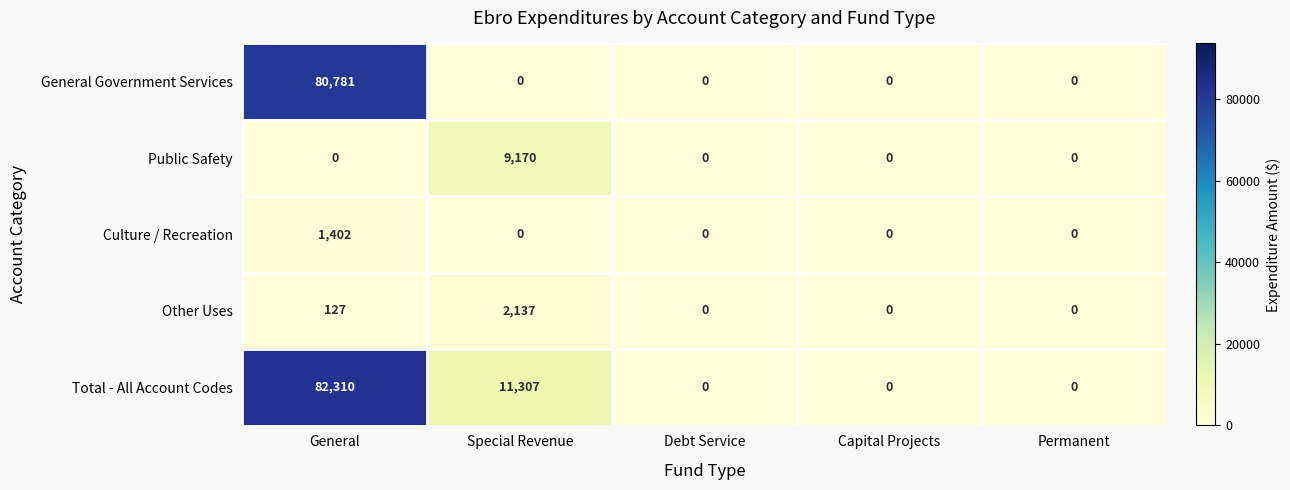

List the series in order of their peak value, highest first.

Total - All Account Codes, General Government Services, Public Safety, Other Uses, Culture / Recreation